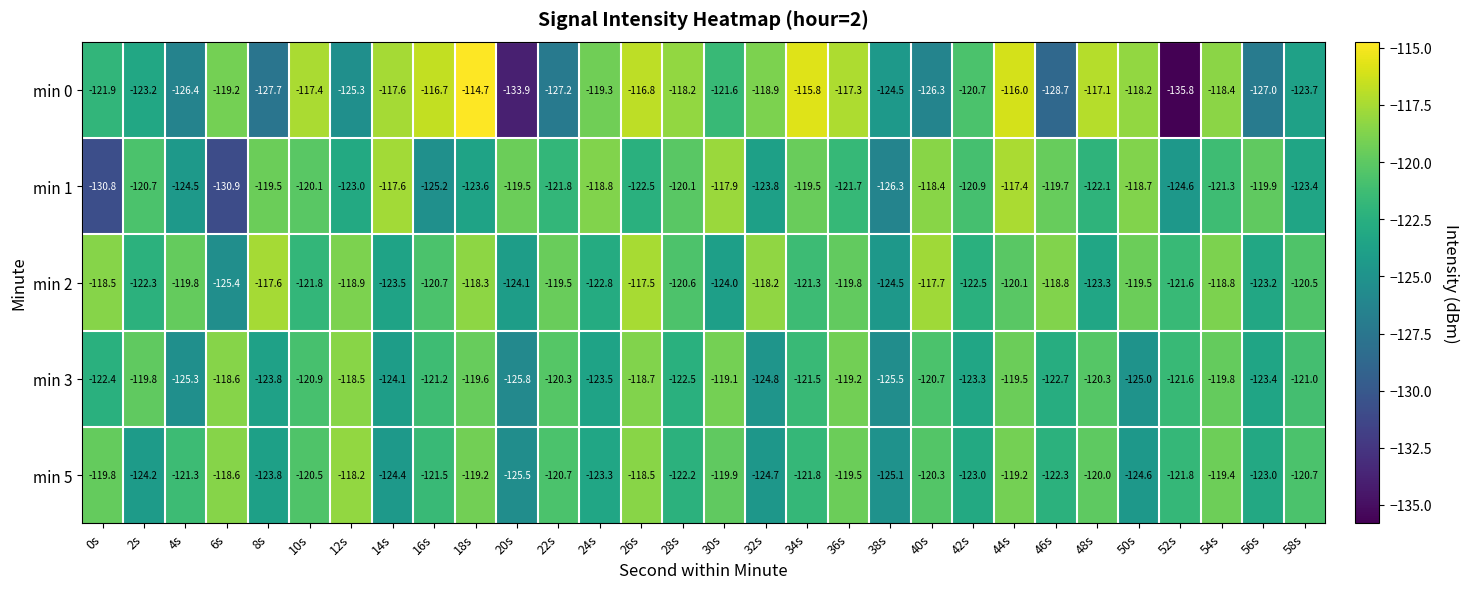

What is the total value across all series at 24s?

-607.7